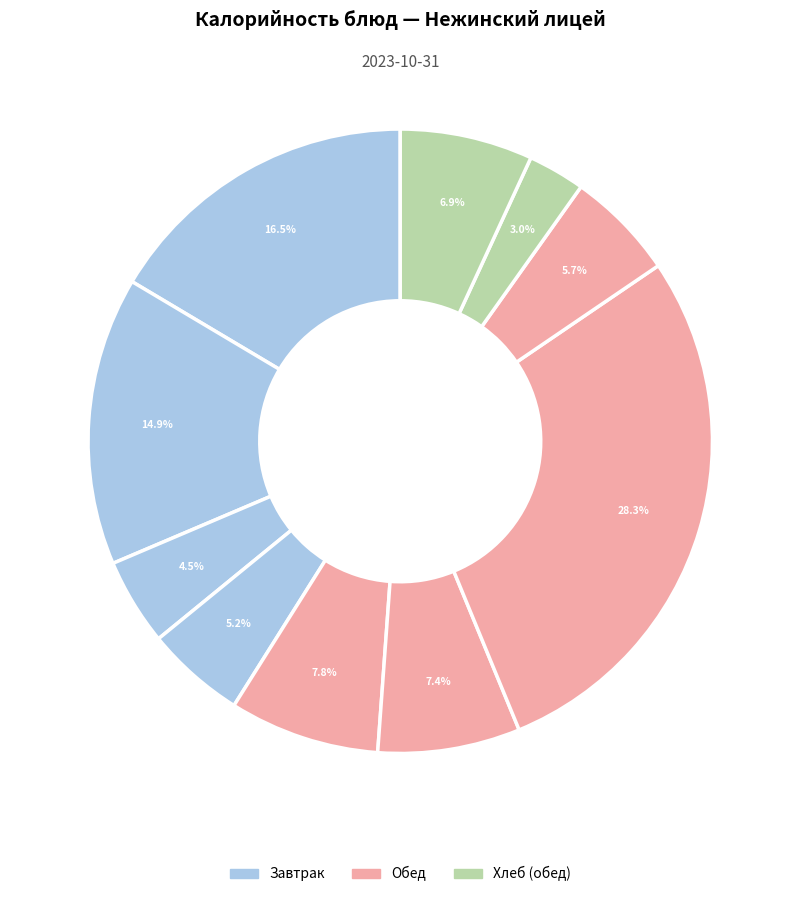

How many slices are in this pie chart?

10